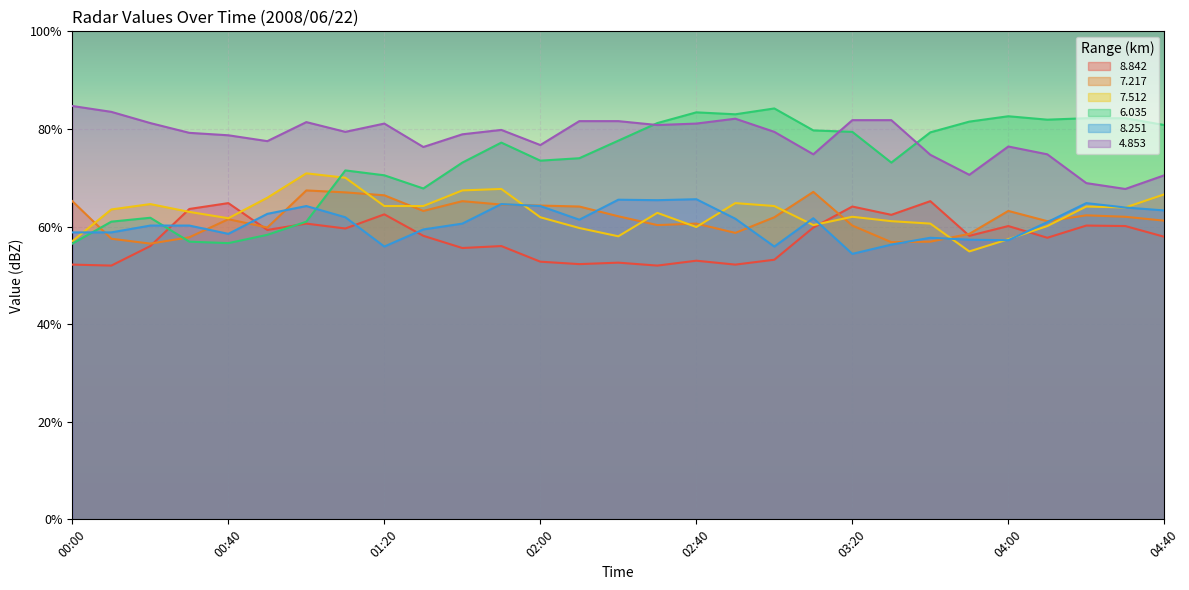

True or false: 6.035 and 7.512 intersect in this chart.

True